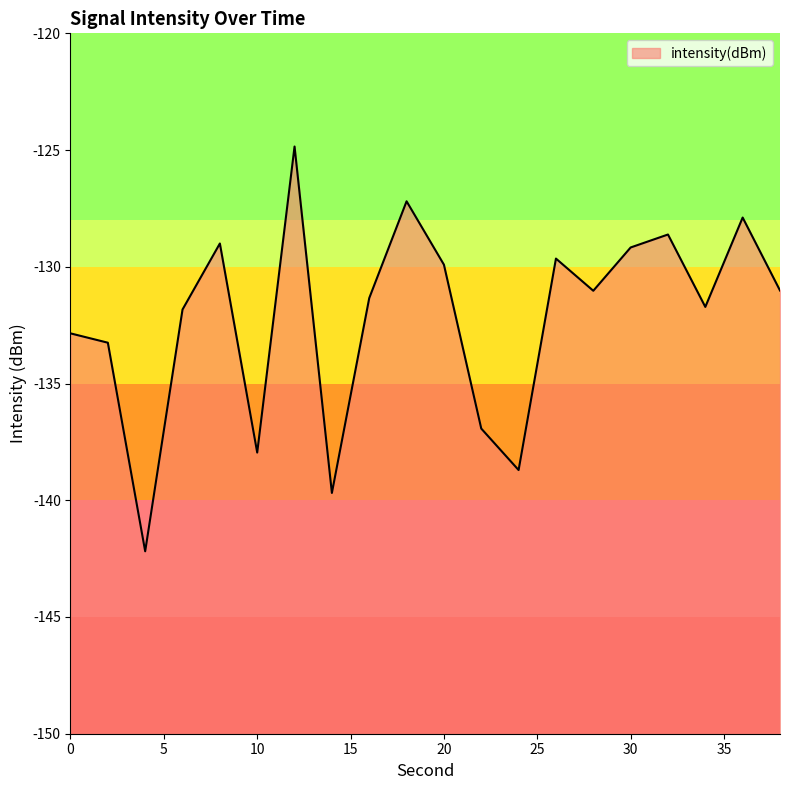

Is it true that the value at 10 is -138.0?

True